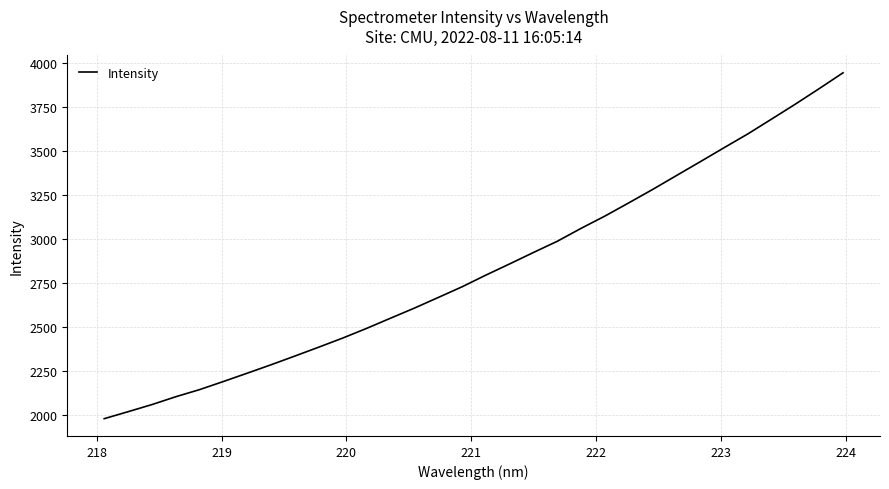

What is the minimum value shown in the chart?

1981.4